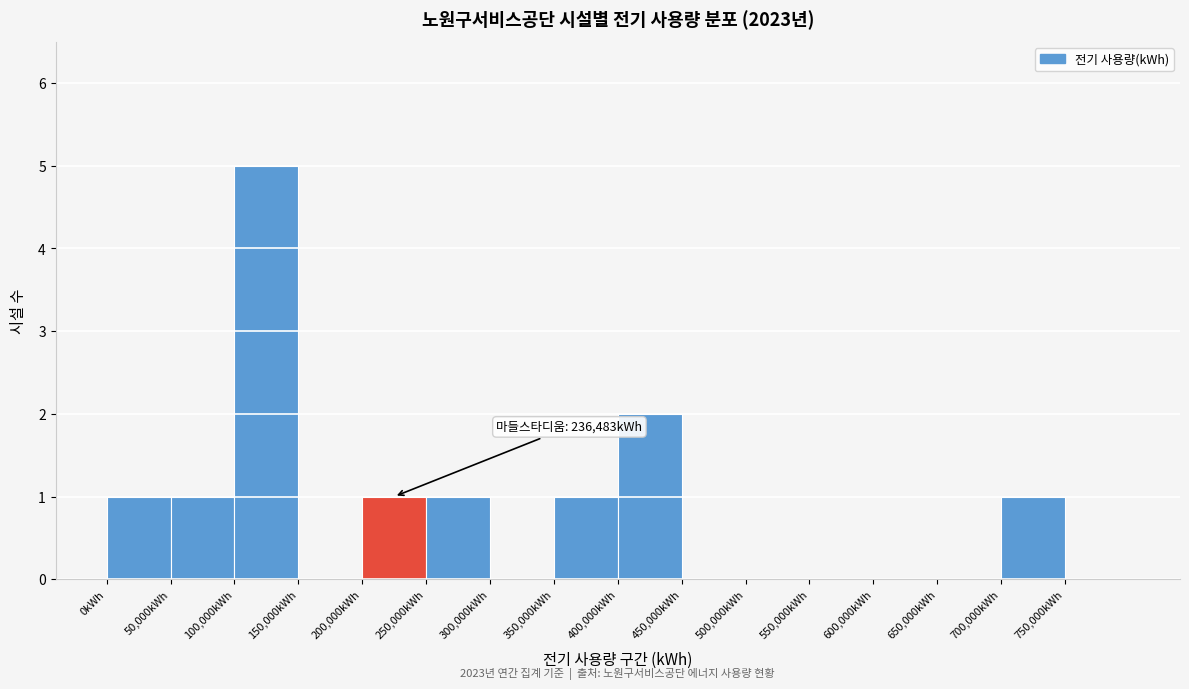

Over which range of the x-axis is the bar tallest?

100000 to 150000